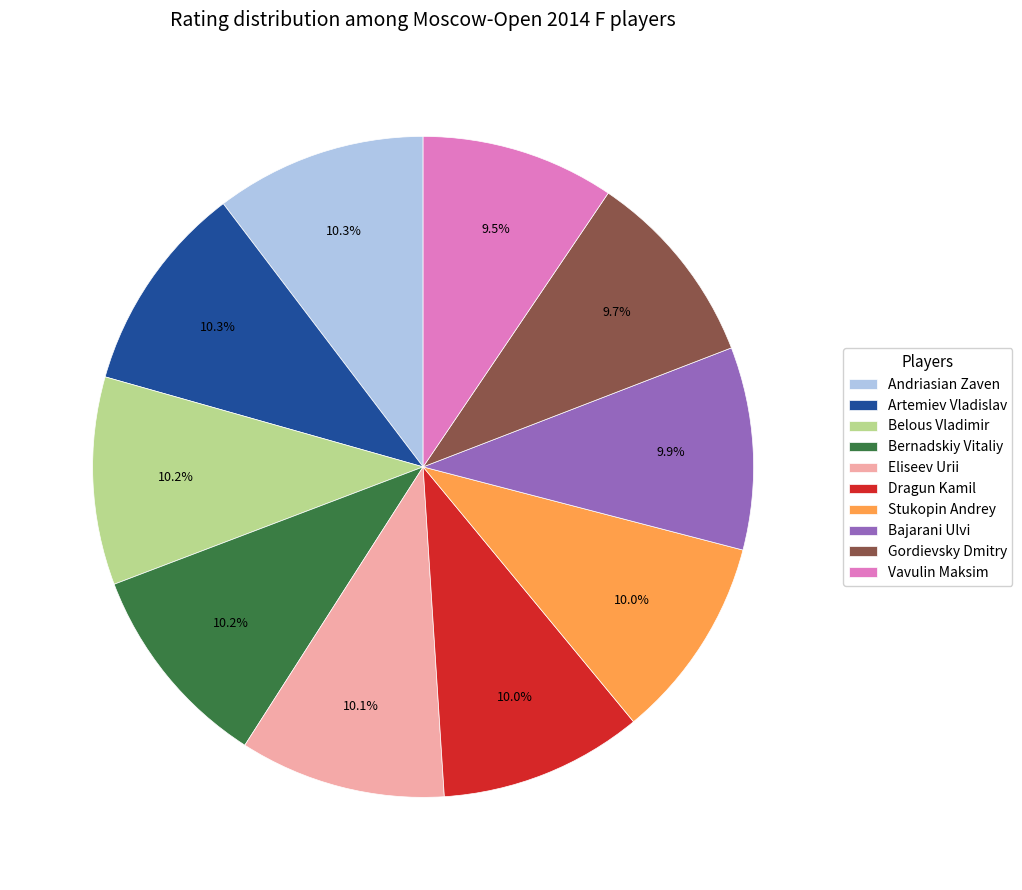

Approximately how many times larger is the value at Bajarani Ulvi compared to Vavulin Maksim?

1.0